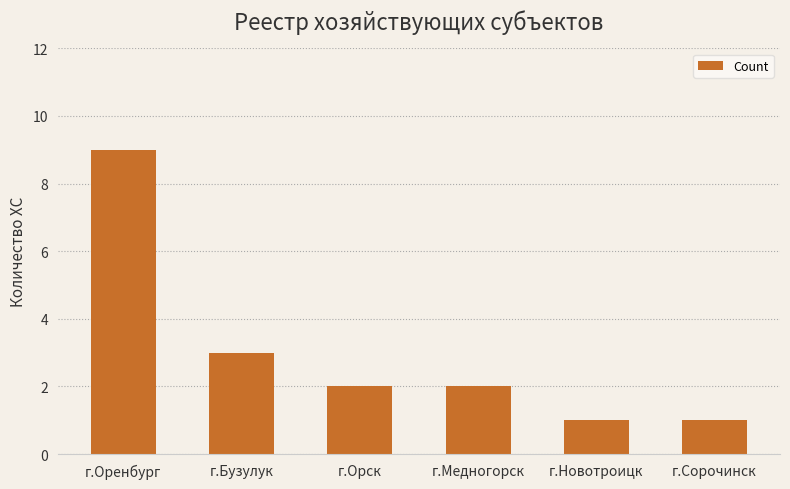

What position from the left is г.Новотроицк?

5